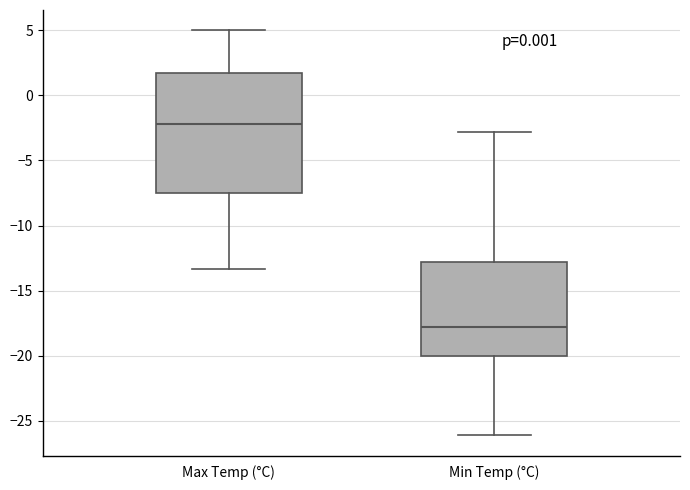

Reading left to right, read every box against the y-axis: the position of its median line, the range the box covers, and the ends of its whiskers. The values are not printed on the chart, so give them approximately, as read against the axis.

Max Temp (°C): median -2.0, box -7.5 to 1.5, whiskers -13.5 to 5.0
Min Temp (°C): median -18.0, box -20.0 to -13.0, whiskers -26.0 to -3.0